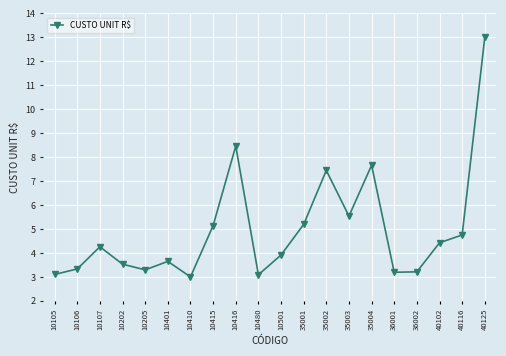

How many points are higher than both their immediate neighbors (excluding endpoints)?

5